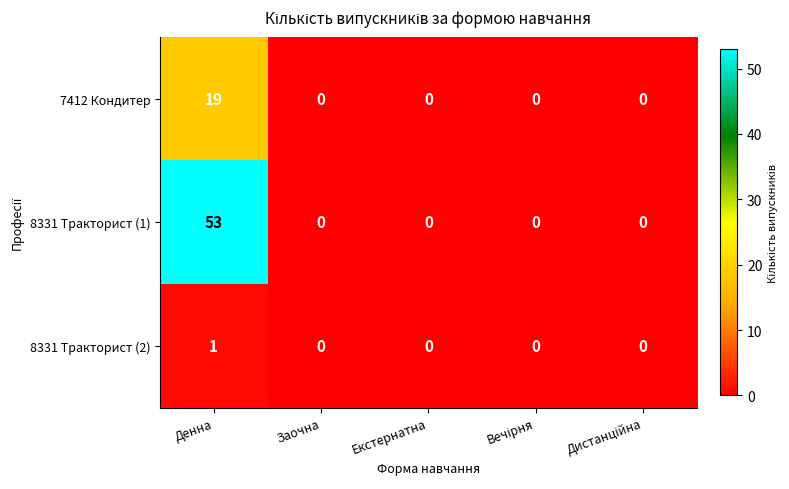

Rank the series by their maximum value, from highest to lowest.

8331 Тракторист (1), 7412 Кондитер, 8331 Тракторист (2)